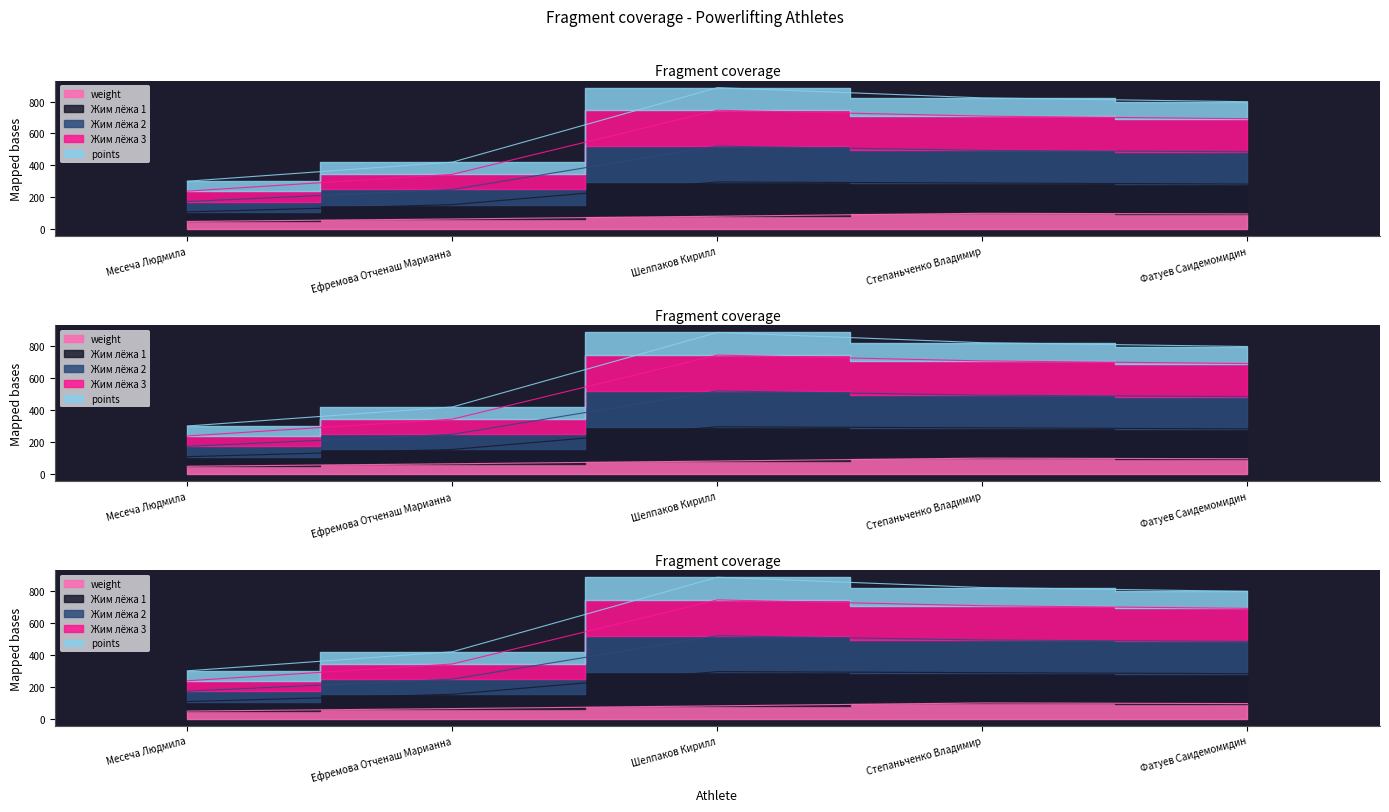

What is the label of the 5th point from the left?

Фатуев Саидемомидин